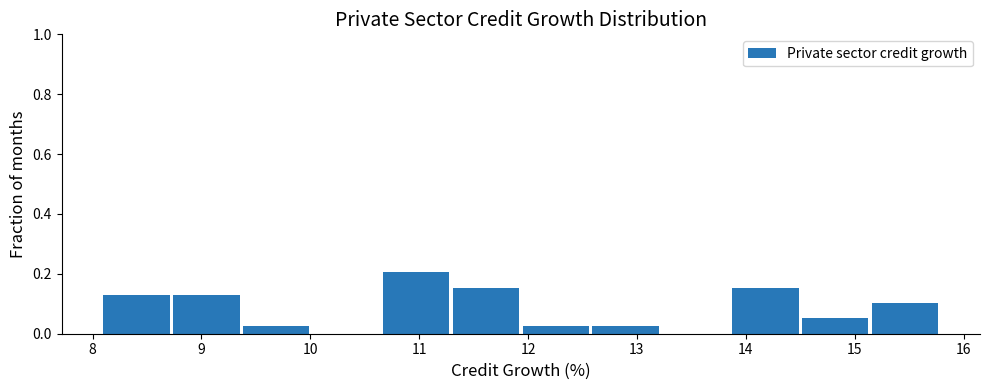

Reading left to right, transcribe this chart: for each bar, give the range it covers on the x-axis and its height. Neither the bar edges nor the heights are printed on the chart, so give them approximately, as read against the axes.

8.1 to 8.7: 0.12
8.7 to 9.4: 0.12
9.4 to 10.0: 0.02
10.0 to 10.7: 0
10.7 to 11.3: 0.20
11.3 to 12.0: 0.16
12.0 to 12.6: 0.02
12.6 to 13.2: 0.02
13.2 to 13.9: 0
13.9 to 14.5: 0.16
14.5 to 15.2: 0.06
15.2 to 15.8: 0.10